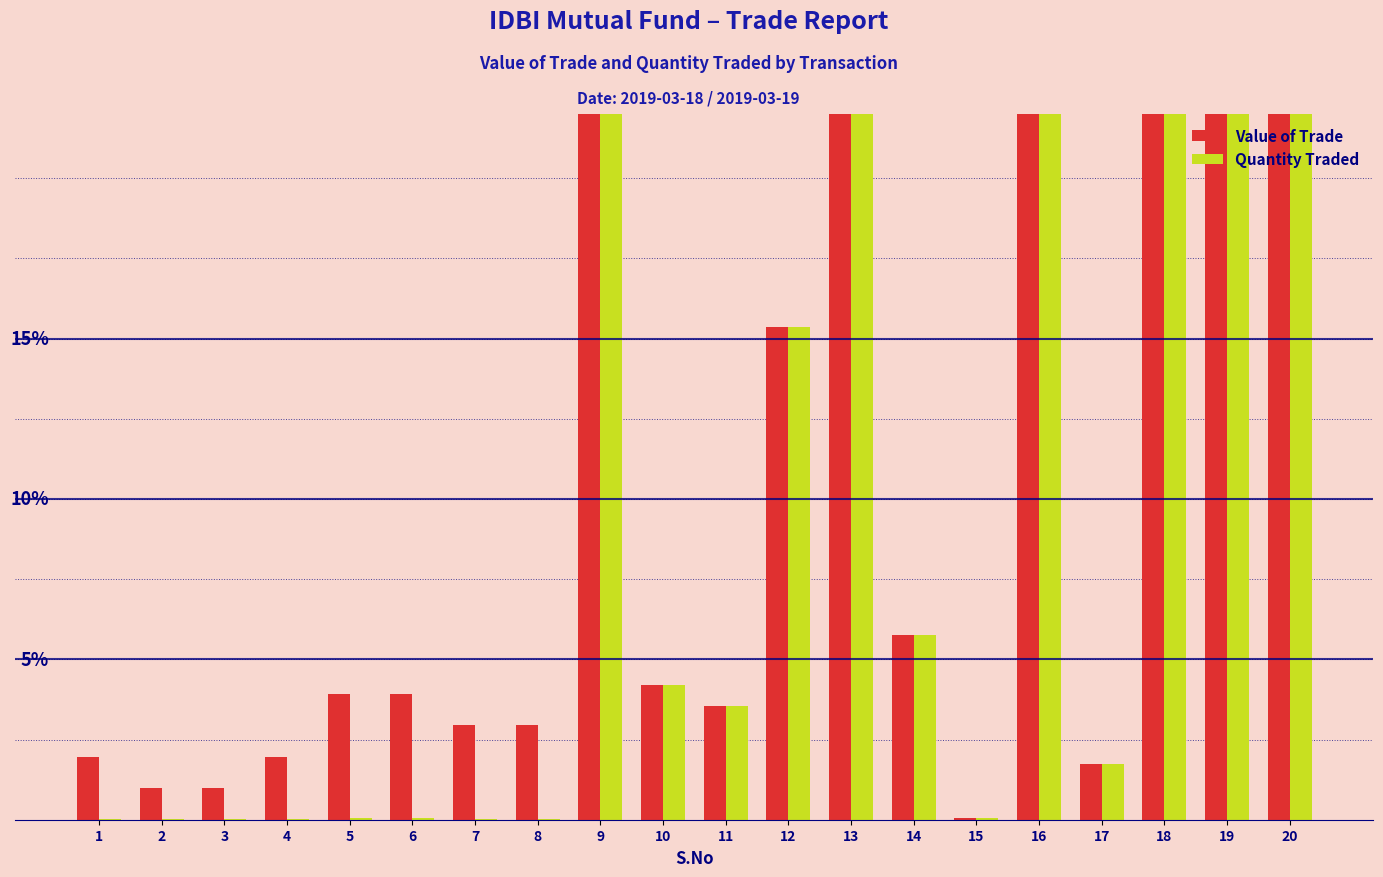

What is the value of the Value of Trade bar at the 14th from the left?

5.8